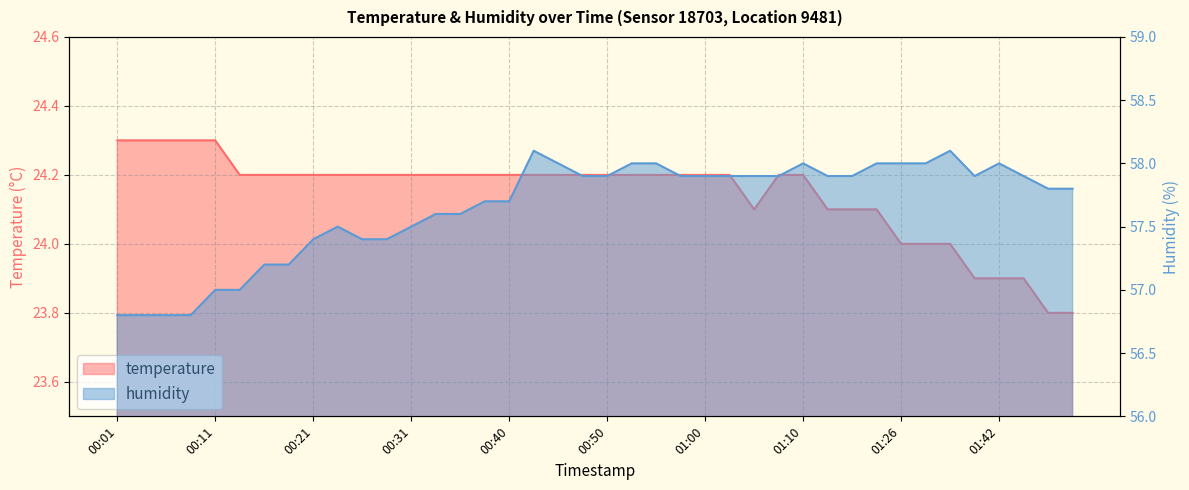

Reading right to left, list all the values displayed in this chart.

temperature: 23.8	23.8	23.9	23.9	23.9	24.0	24.0	24.0	24.1	24.1	24.1	24.2	24.2	24.1	24.2	24.2	24.2	24.2	24.2	24.2	24.2	24.2	24.2	24.2	24.2	24.2	24.2	24.2	24.2	24.2	24.2	24.2	24.2	24.2	24.2	24.3	24.3	24.3	24.3	24.3
humidity: 57.8	57.8	57.9	58.0	57.9	58.1	58.0	58.0	58.0	57.9	57.9	58.0	57.9	57.9	57.9	57.9	57.9	58.0	58.0	57.9	57.9	58.0	58.1	57.7	57.7	57.6	57.6	57.5	57.4	57.4	57.5	57.4	57.2	57.2	57.0	57.0	56.8	56.8	56.8	56.8